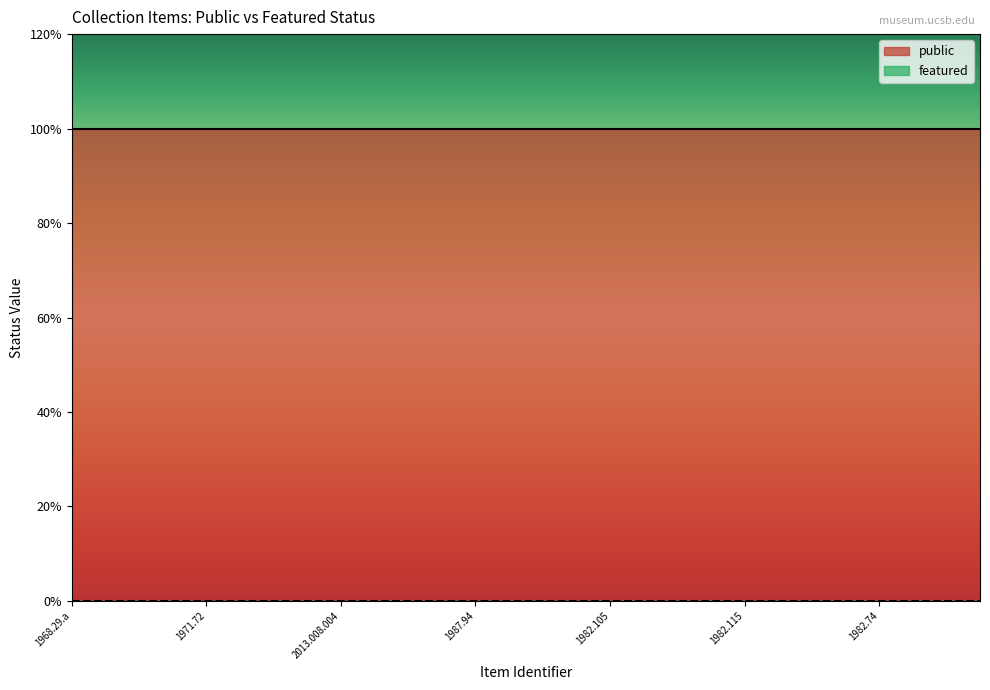

True or false: featured and public intersect in this chart.

False